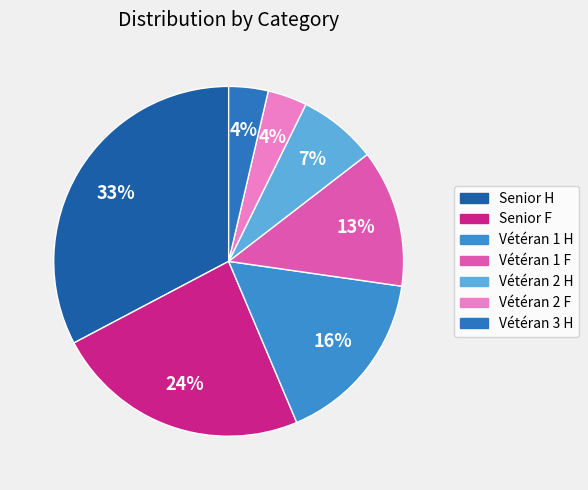

Which category has the biggest portion of the pie?

Senior H